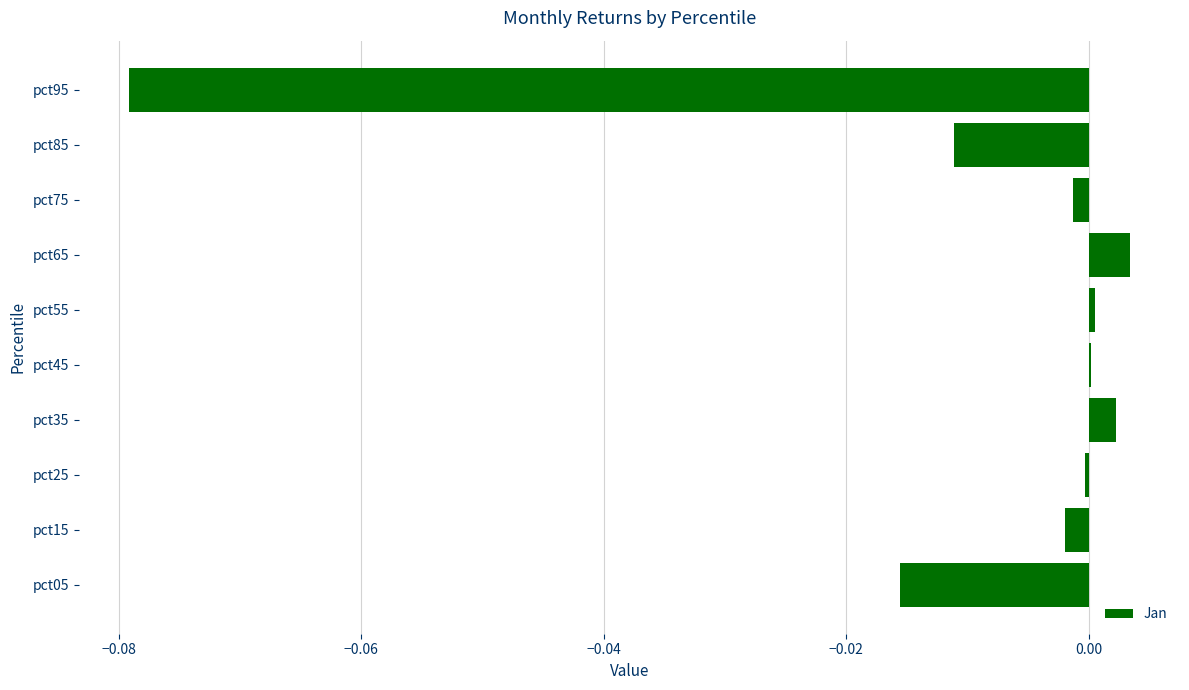

The value at pct55 is 0.0. True or false?

True